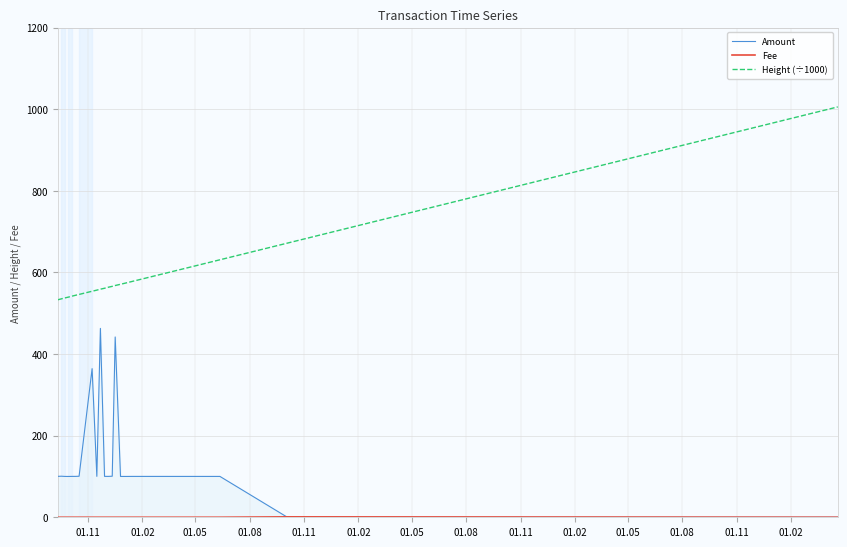

True or false: Fee has more than 2 interior local peaks.

False